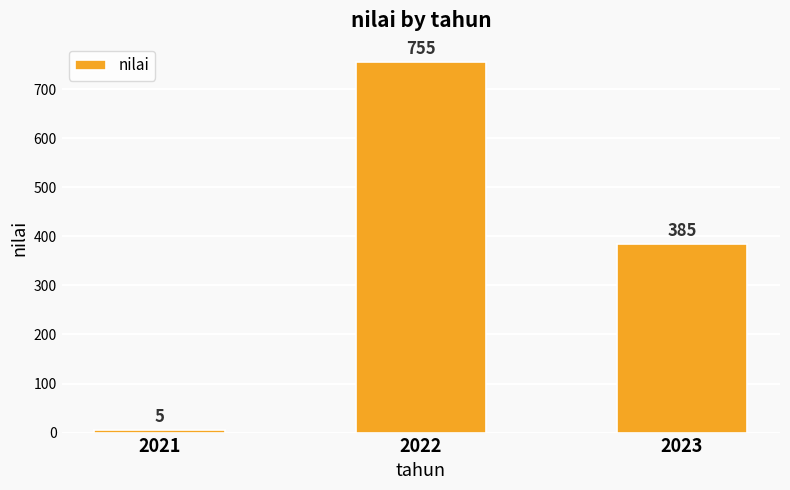

Reading right to left, extract all data points from this chart.

385	755	5